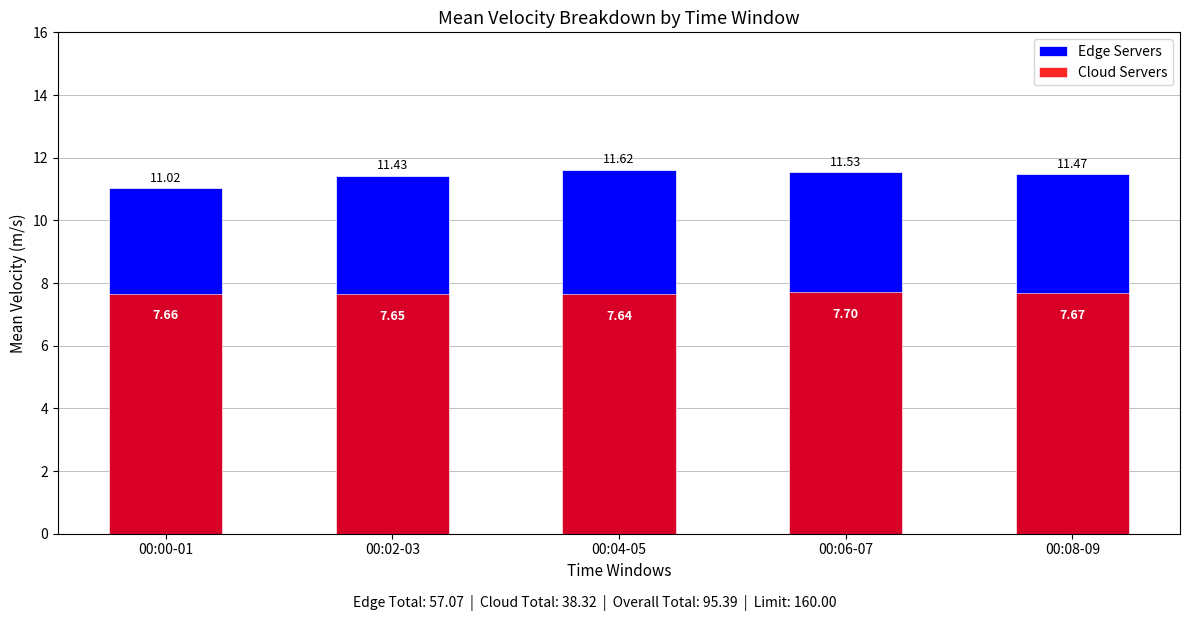

True or false: Edge Servers has a value of 11.5 at 00:06-07.

True